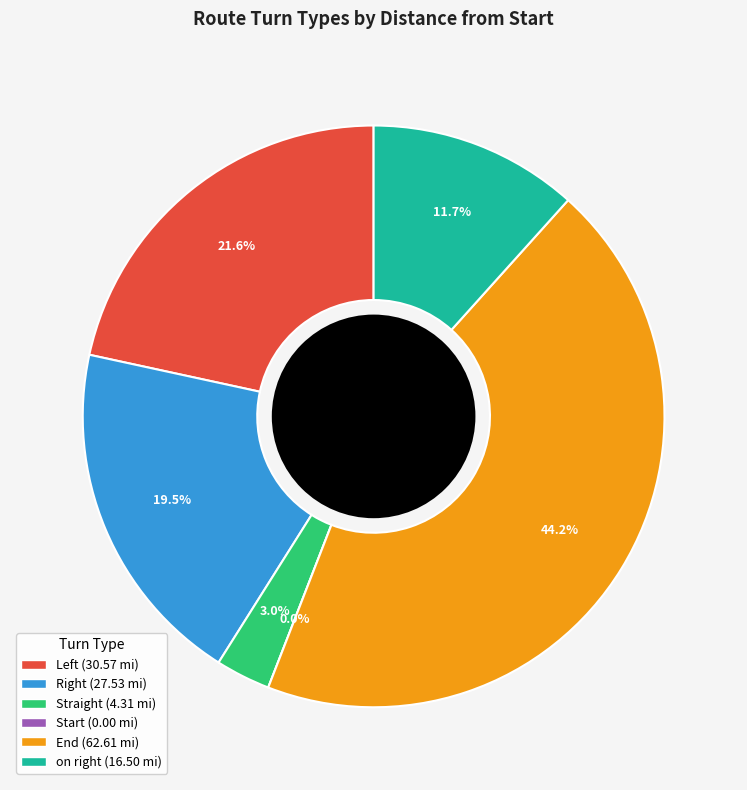

Is it true that Start is 0% of the pie?

True